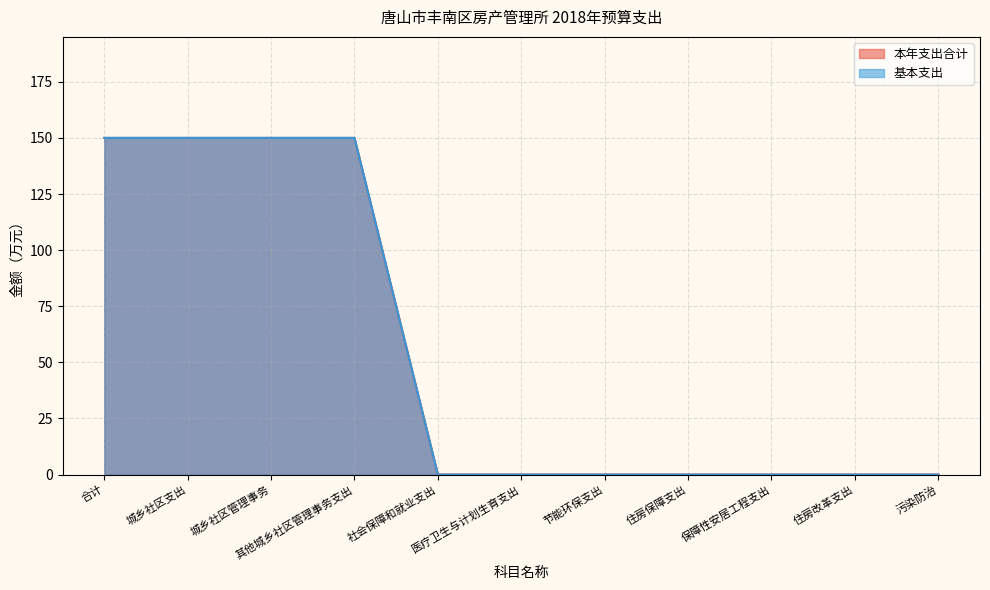

What is the approximate value of 本年支出合计 at 其他城乡社区管理事务支出?

150